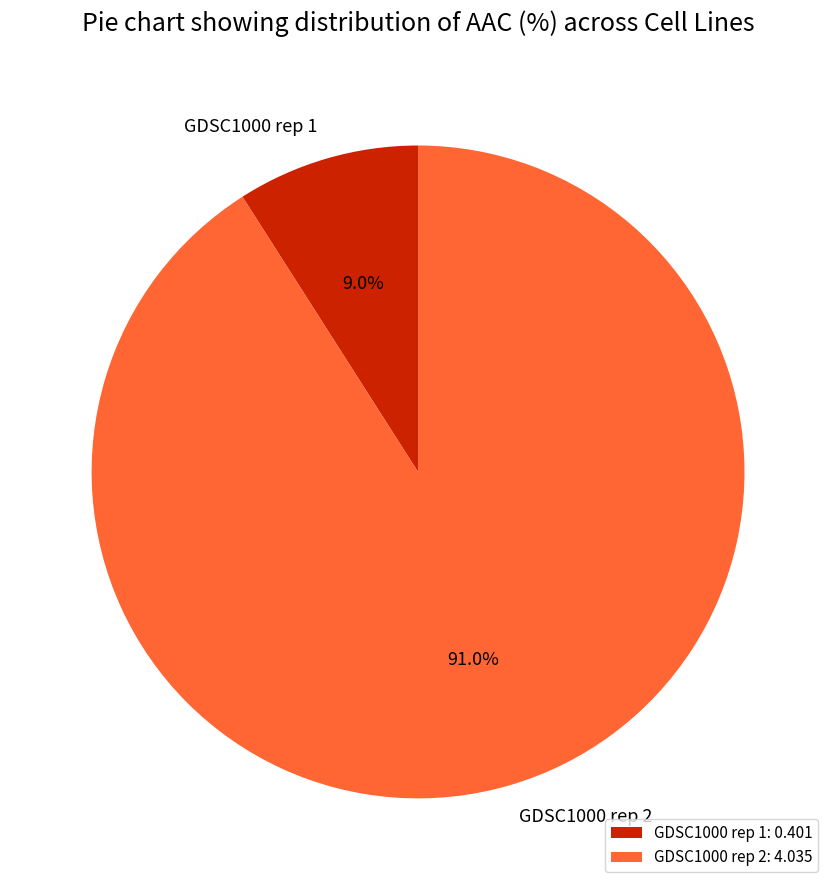

Which slice is the largest?

GDSC1000 rep 2